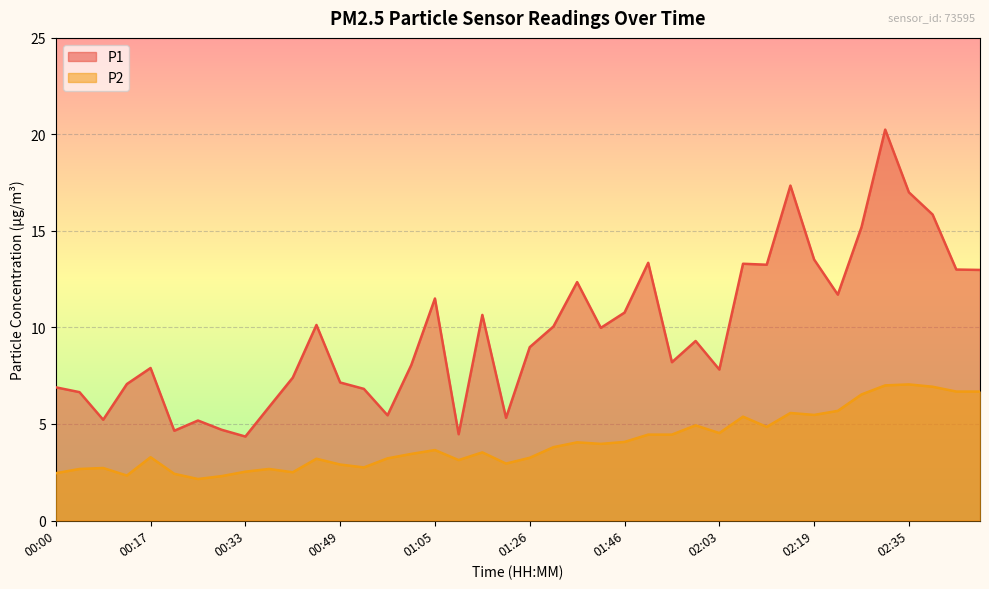

Does the chart display data point markers on the line(s)?

No